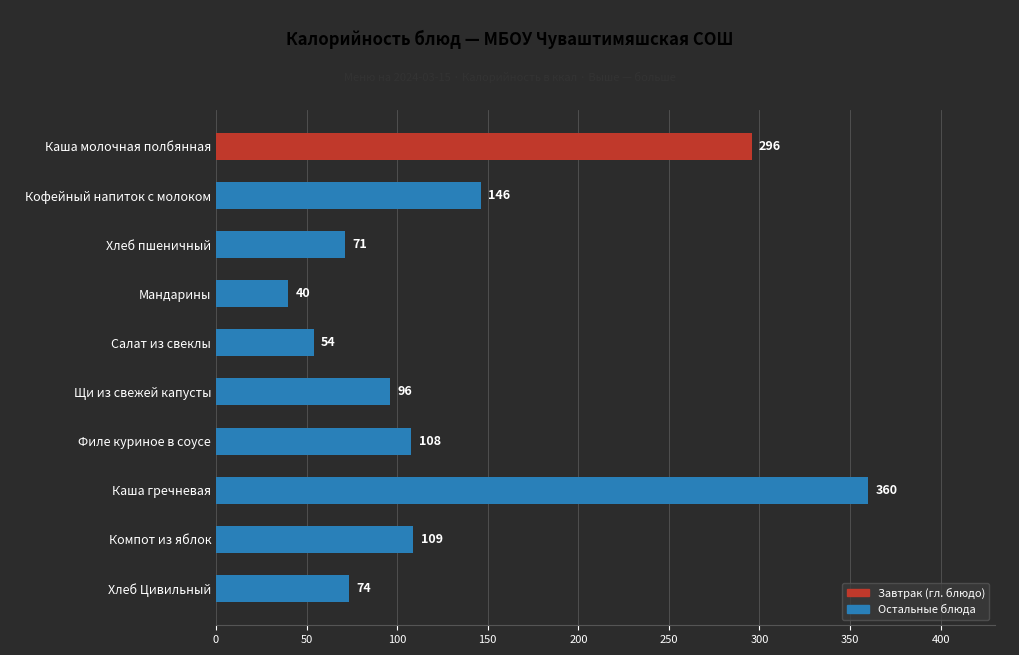

True or false: the data shows 109.0 at Компот из яблок.

True